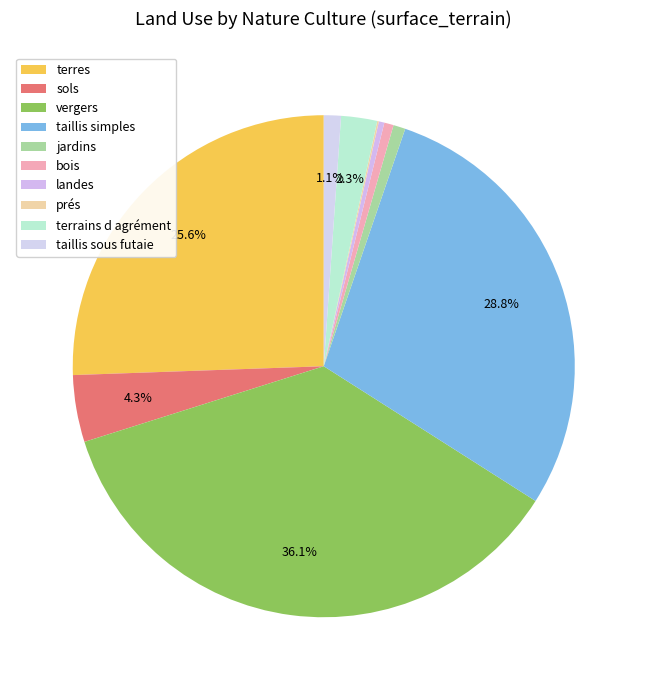

What is the ratio of the value at bois to the value at landes?

1.7